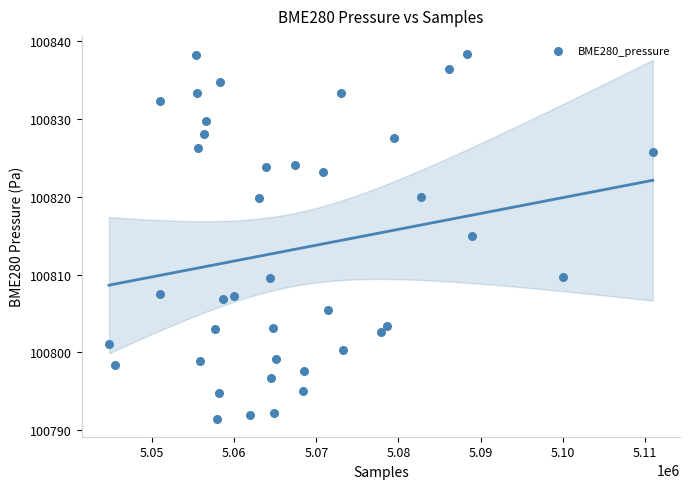

What is the range of Y values (max minus min)?

46.8